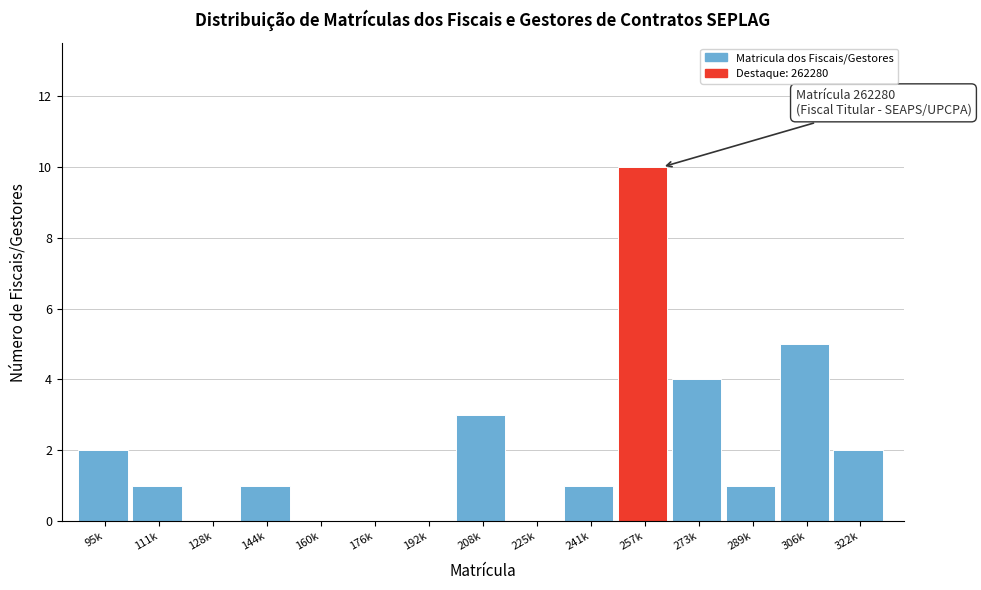

Reading left to right, extract all data points from this chart.

95k=2	111k=1	128k=0	144k=1	160k=0	176k=0	192k=0	208k=3	225k=0	241k=1	257k=10	273k=4	289k=1	306k=5	322k=2